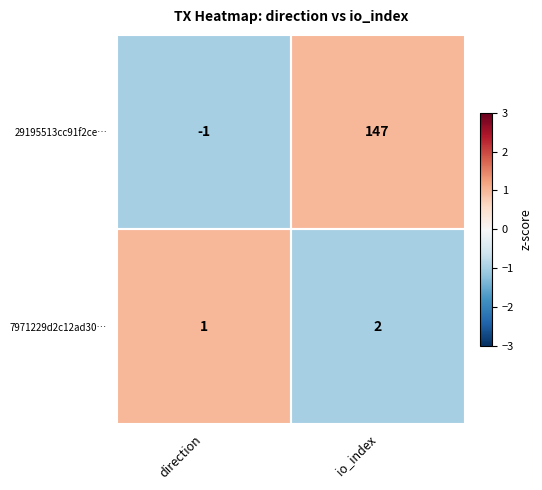

The 7971229d2c12ad30… series shows 0 at io_index. True or false?

False